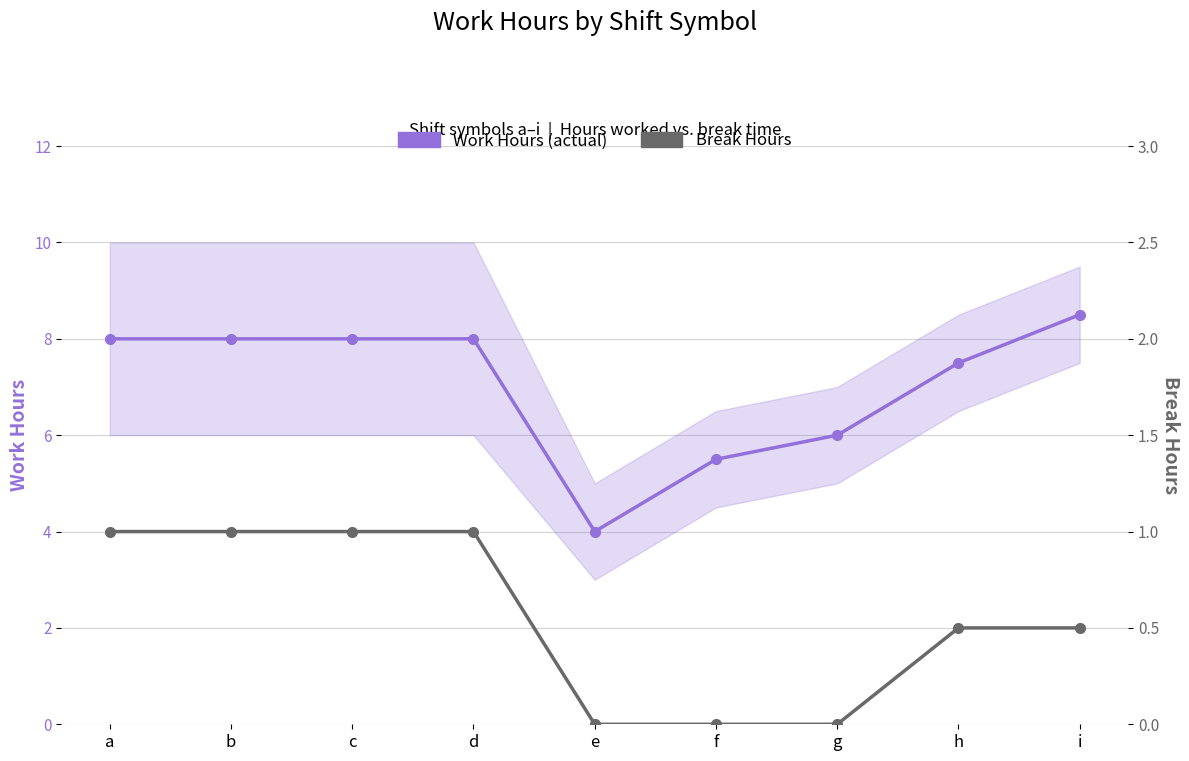

What is the greatest value displayed?

8.5